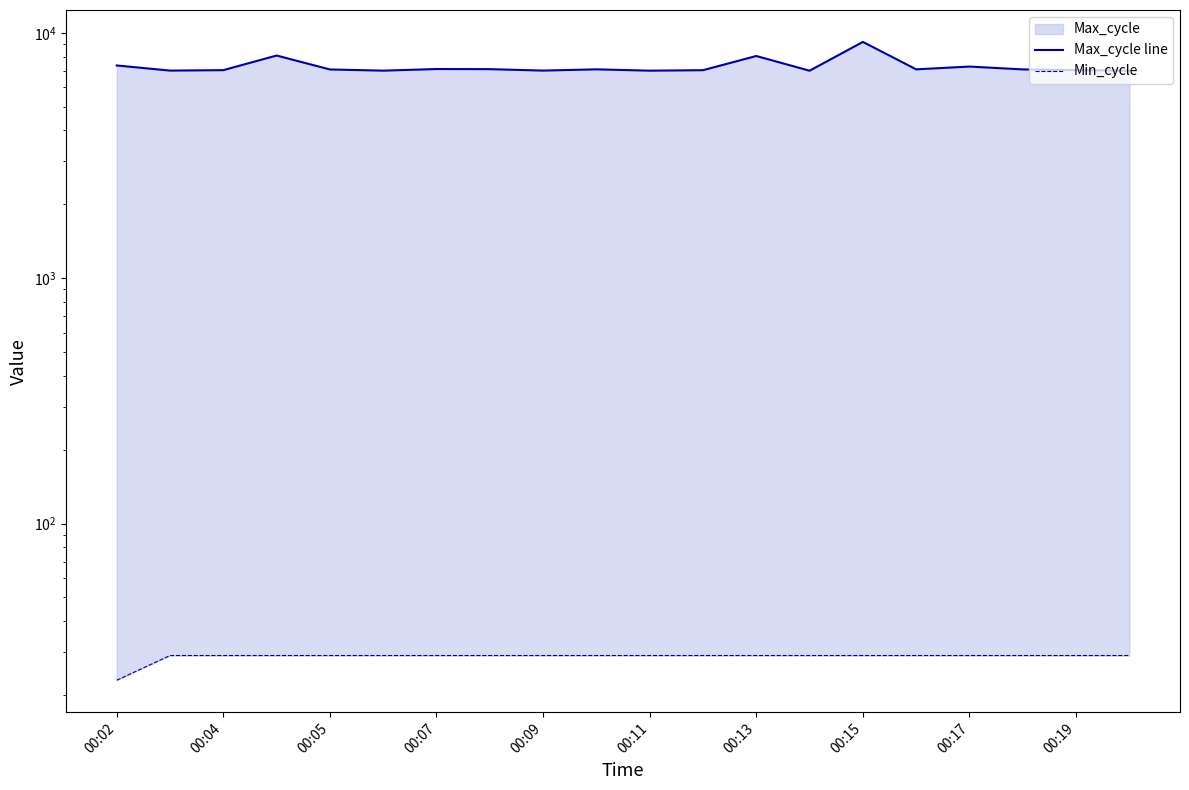

Reading left to right, extract all data points from this chart.

Max_cycle line: 7360	7015	7043	8080	7090	7011	7118	7110	7015	7098	7010	7041	8044	7007	9180	7097	7285	7093	7043	7014
Min_cycle: 23	29	29	29	29	29	29	29	29	29	29	29	29	29	29	29	29	29	29	29